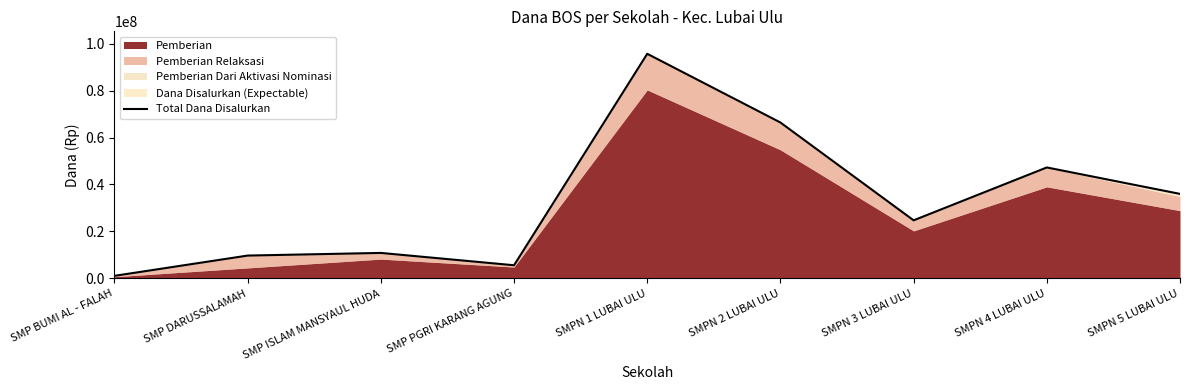

Reading left to right, transcribe all the data shown in this chart.

1125000	9750000	10875000	5625000	95625000	66375000	24750000	47250000	36000000